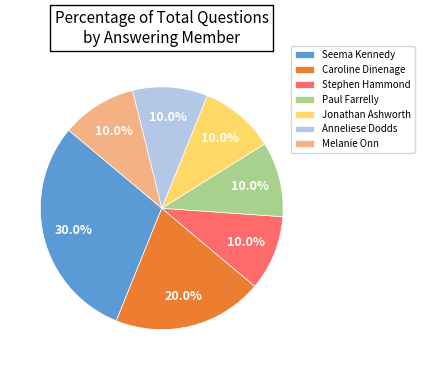

Does any single category account for the majority?

No